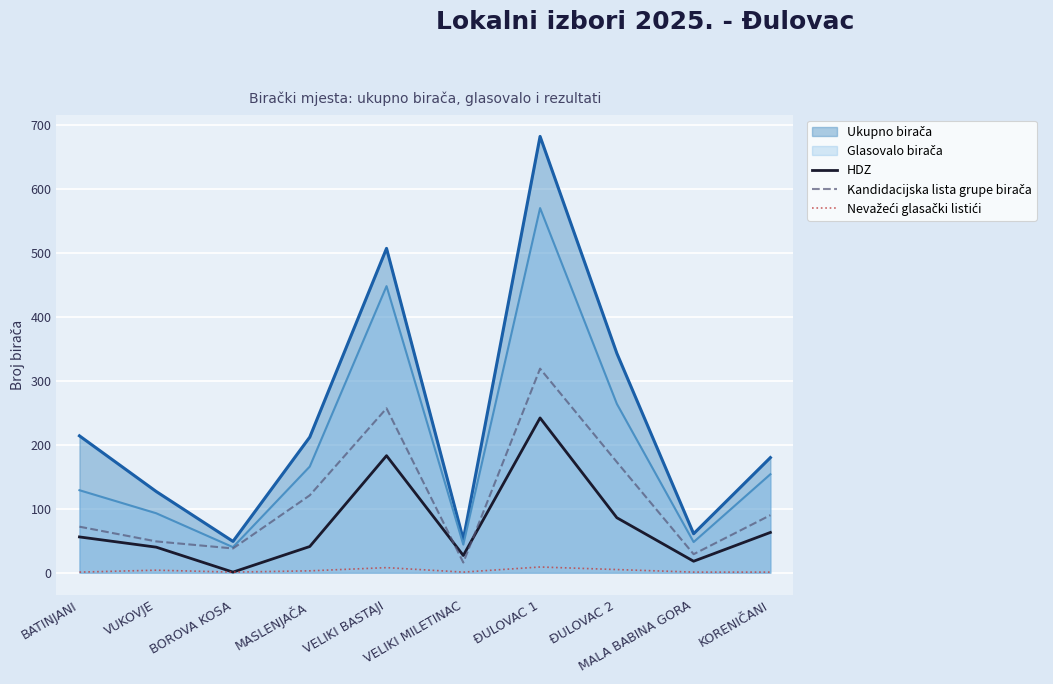

Which has a higher value, ĐULOVAC 1 or VELIKI MILETINAC?

ĐULOVAC 1